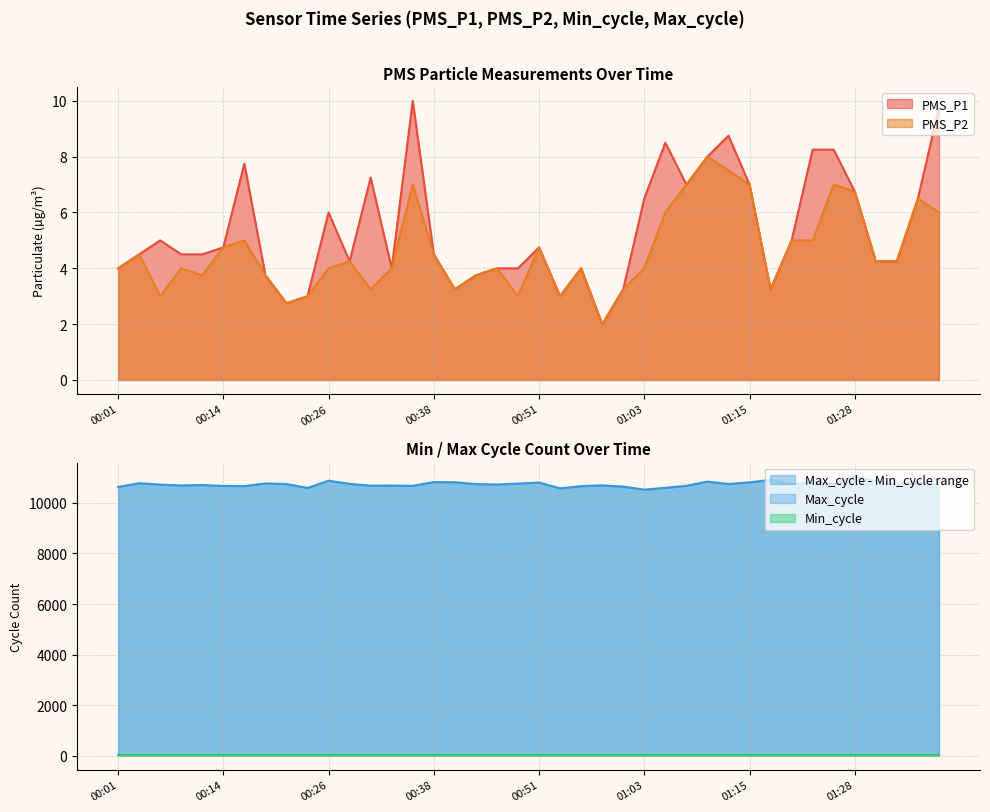

In PMS_P2, how many points are lower than both neighbors (excluding endpoints)?

9